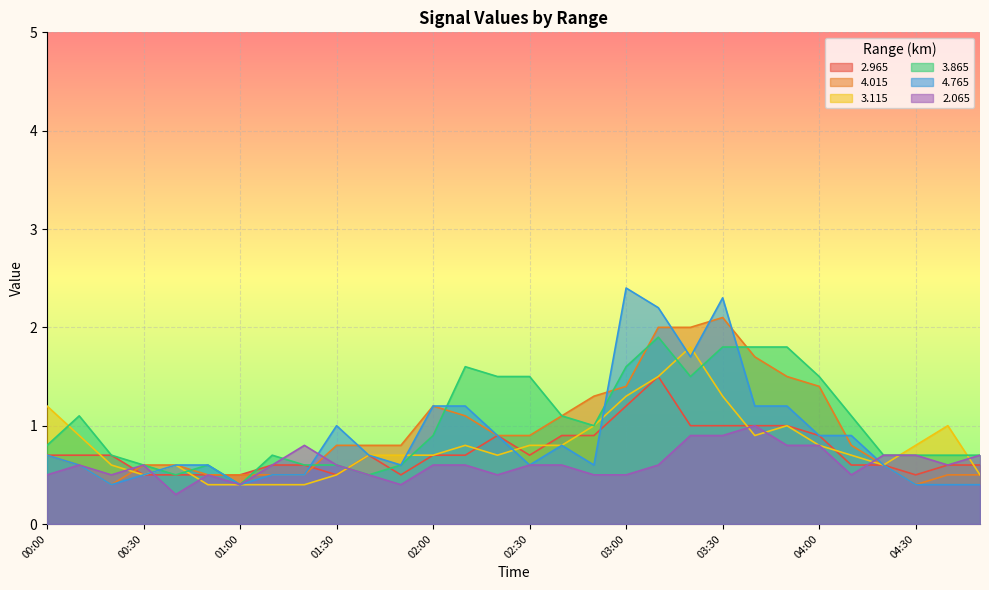

Where is the first local maximum for 4.765?

01:30